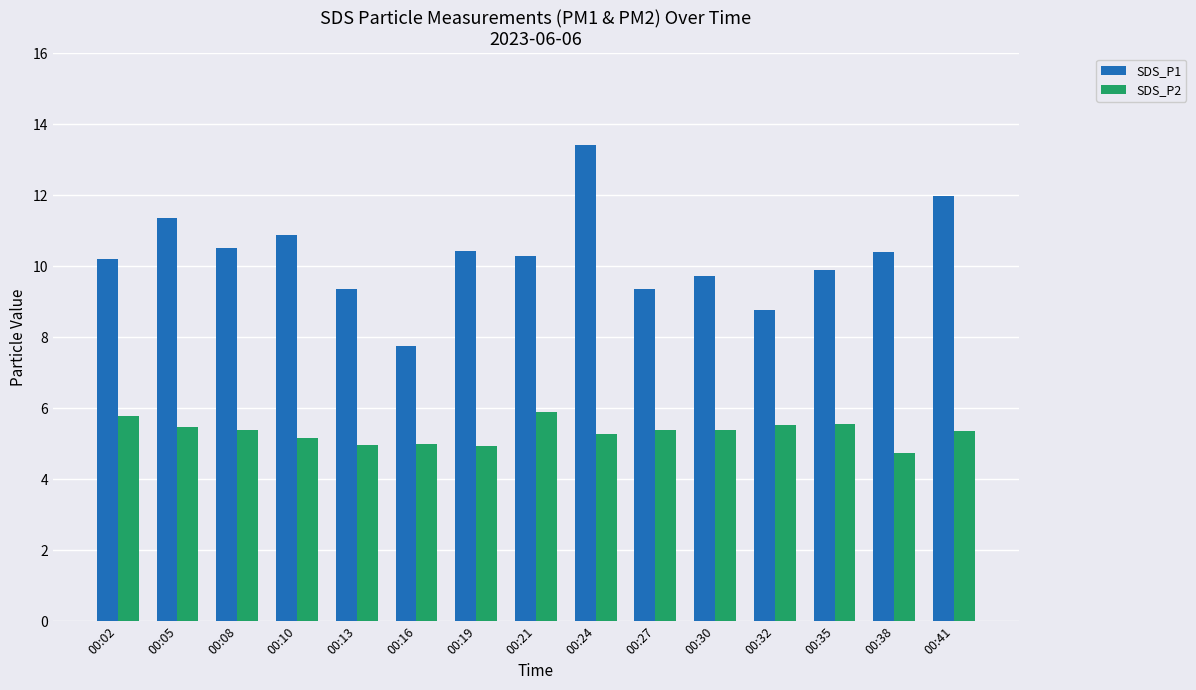

How many distinct data groups are displayed?

2